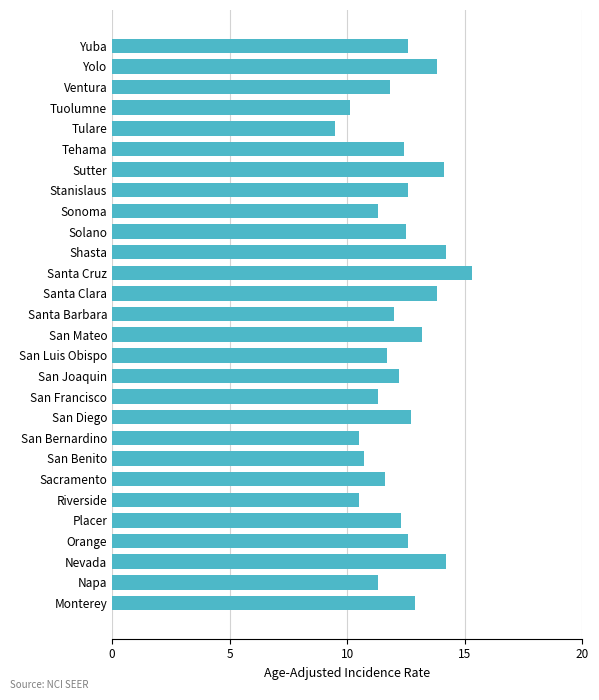

What is the minimum value shown in the chart?

9.5